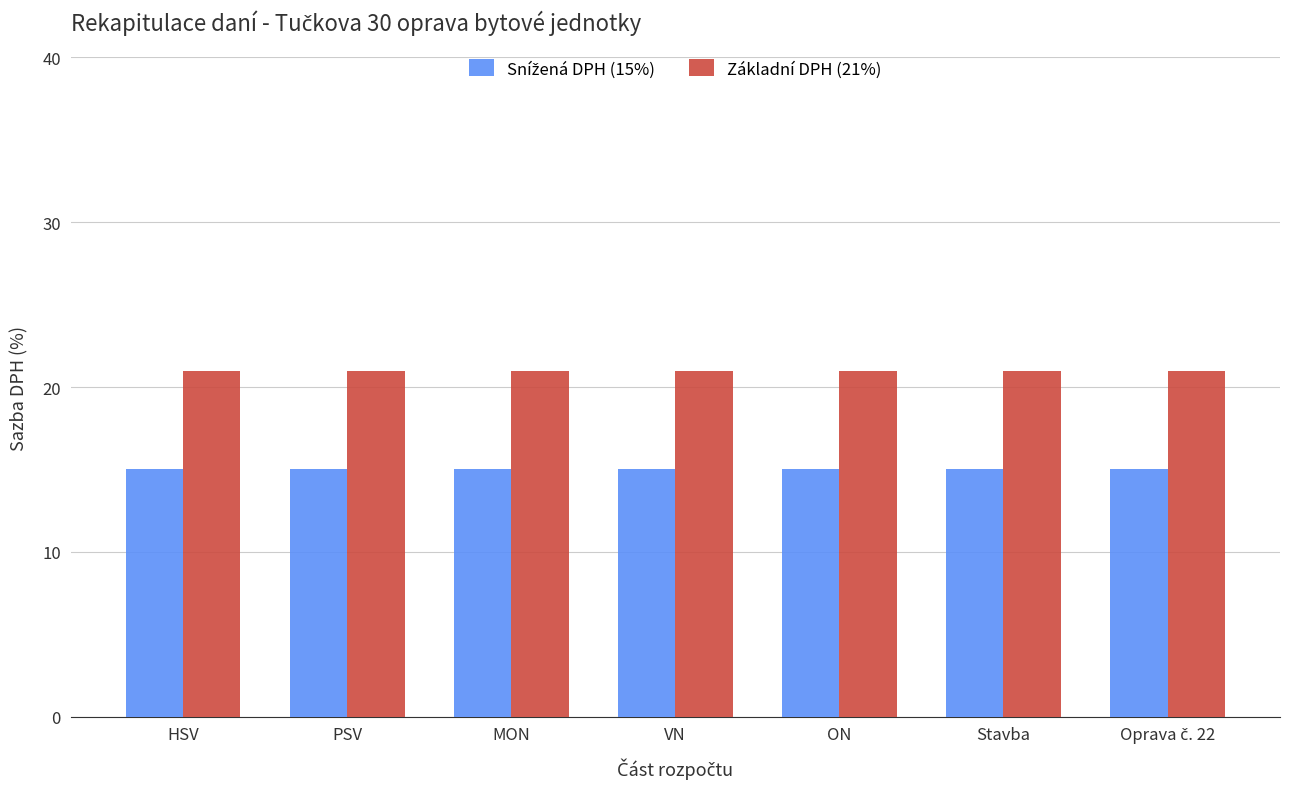

At how many categories does at least one series exceed 16?

7